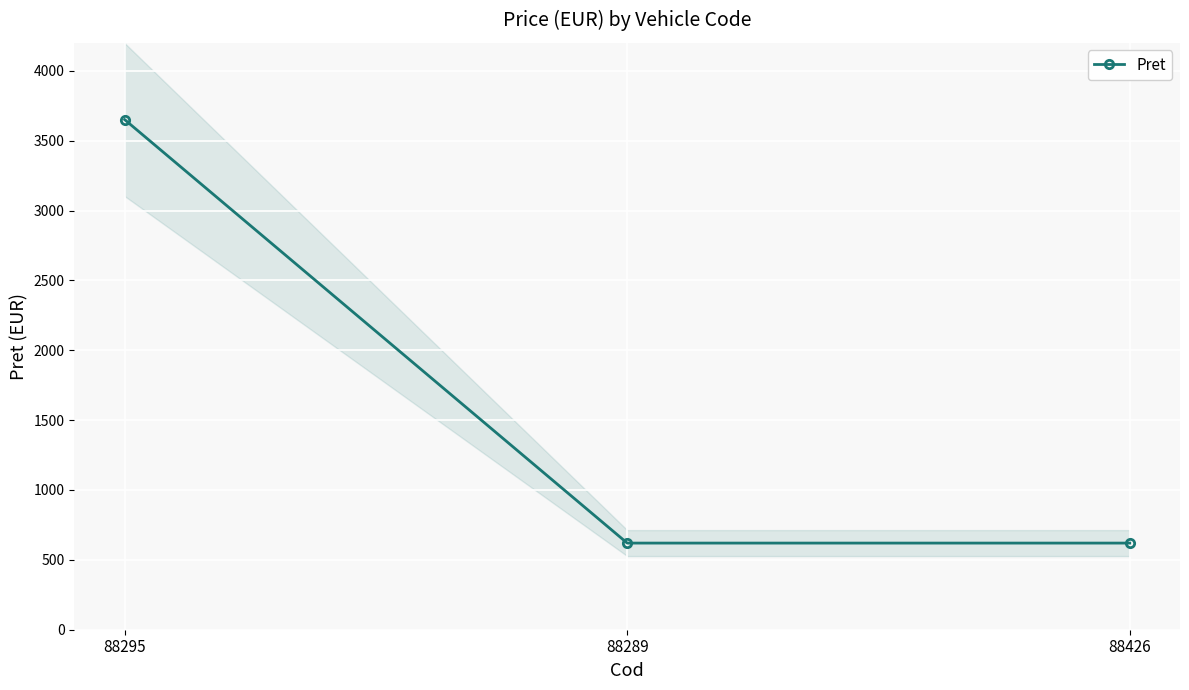

What is the ratio of the value at 88295 to the value at 88289?

5.9